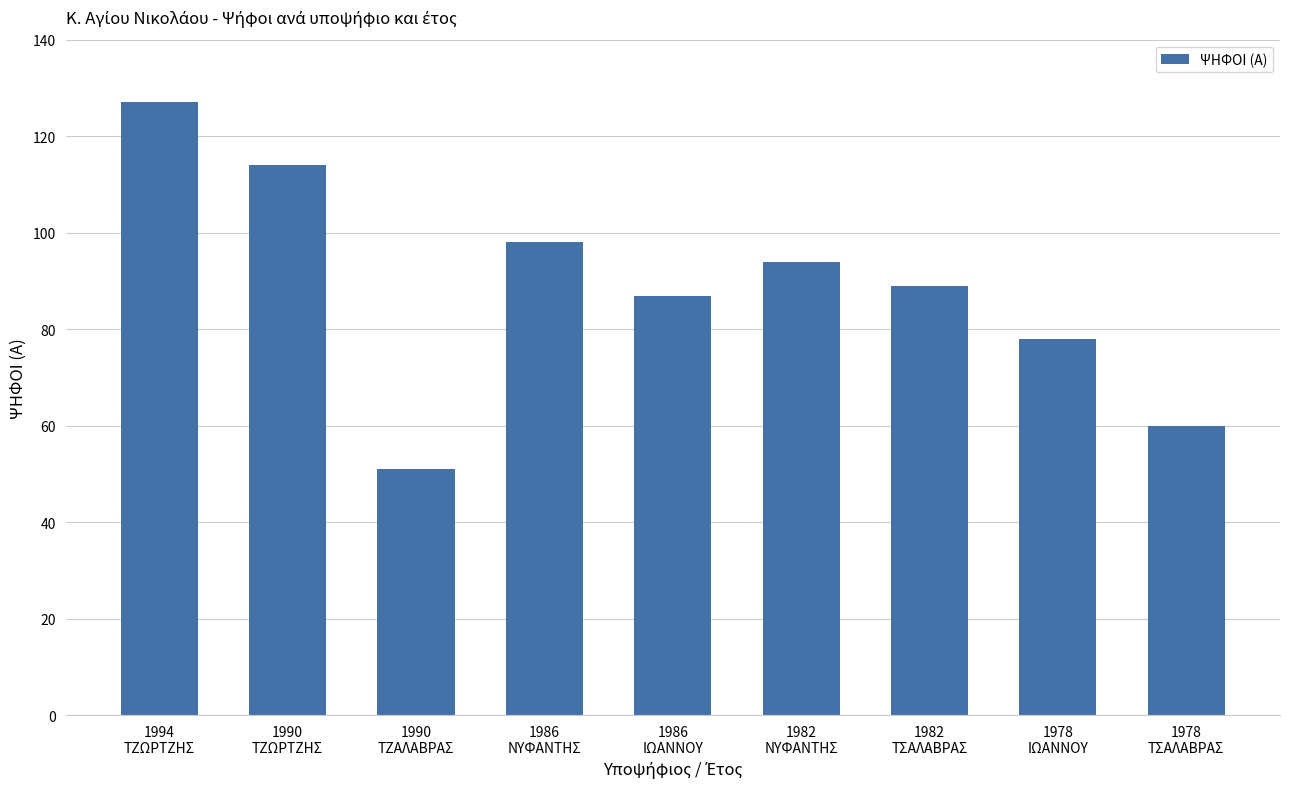

What is the difference between the maximum and second lowest values?

67